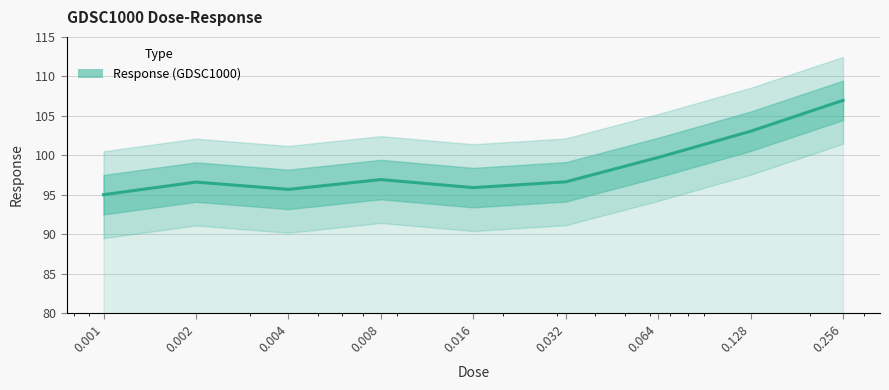

True or false: there are more than 1 points higher than both neighbors.

True